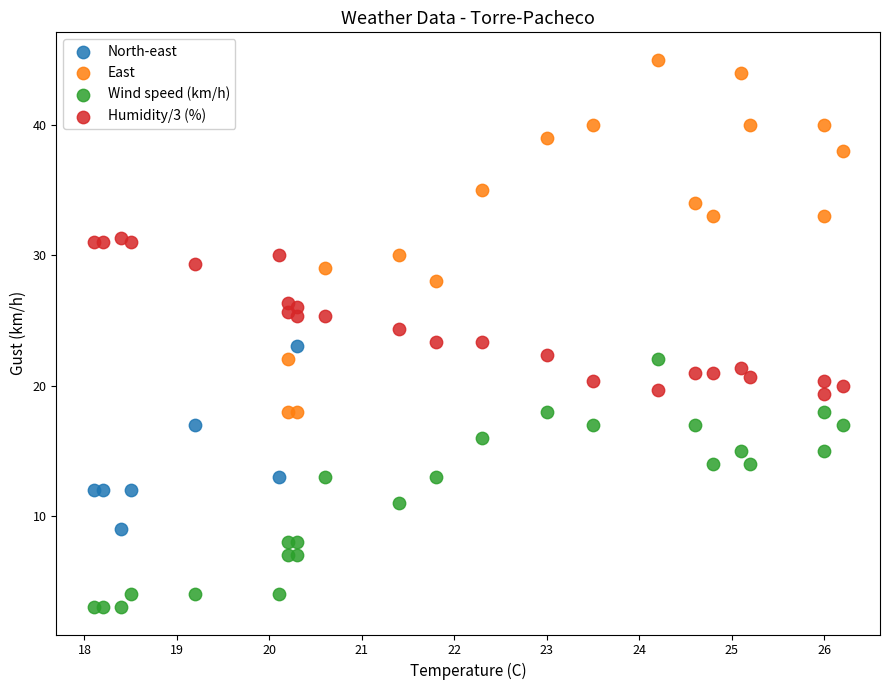

What are all the series names shown in the legend?

North-east, East, Wind speed (km/h), Humidity/3 (%)